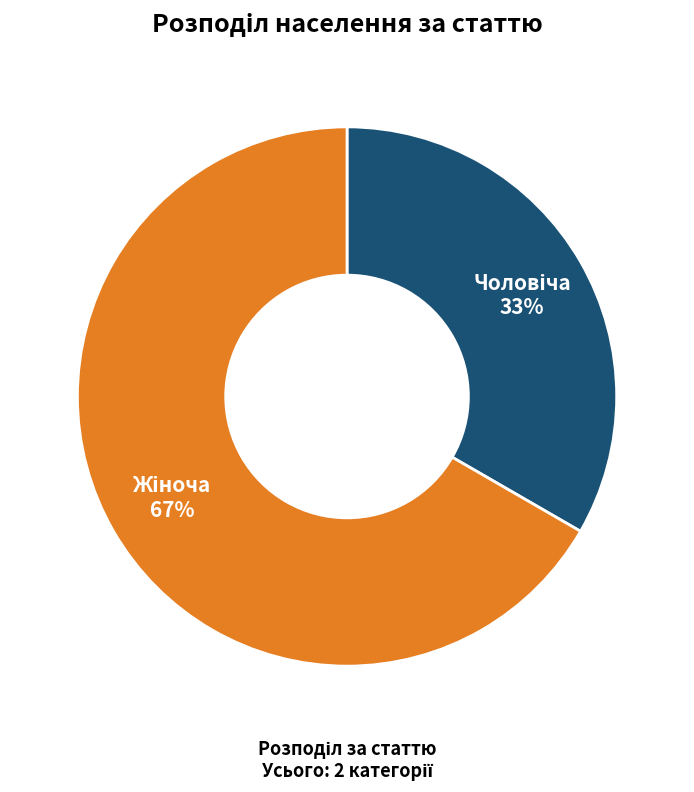

Does any single category account for the majority?

Yes